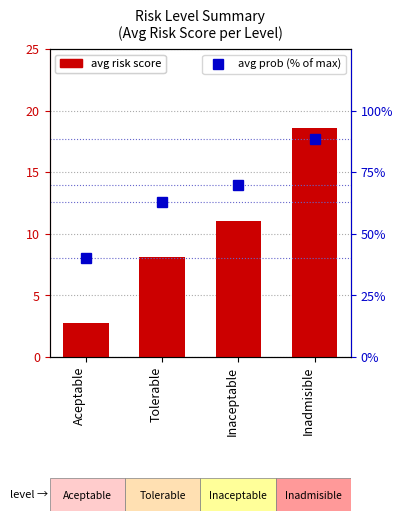

The value of avg prob (% of max) at Aceptable is 27.0. True or false?

False